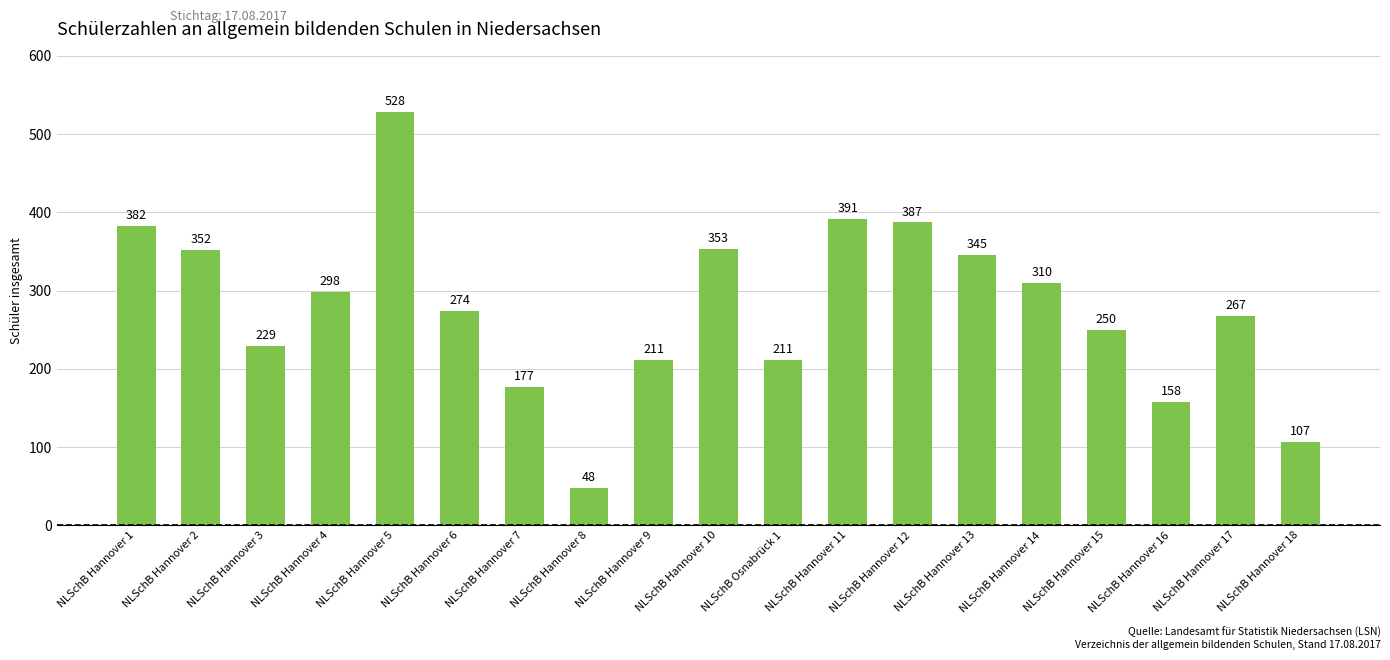

Where does the data first go above 274?

NLSchB Hannover 1